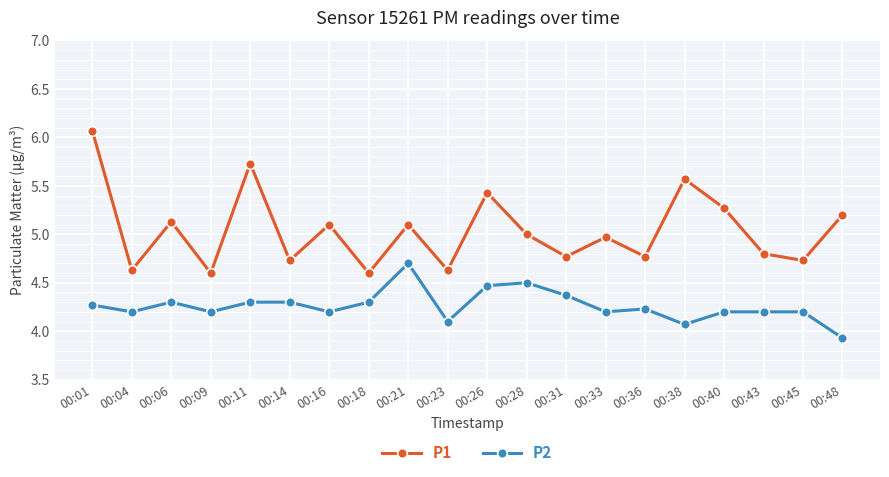

Does the chart have visible grid lines?

Yes